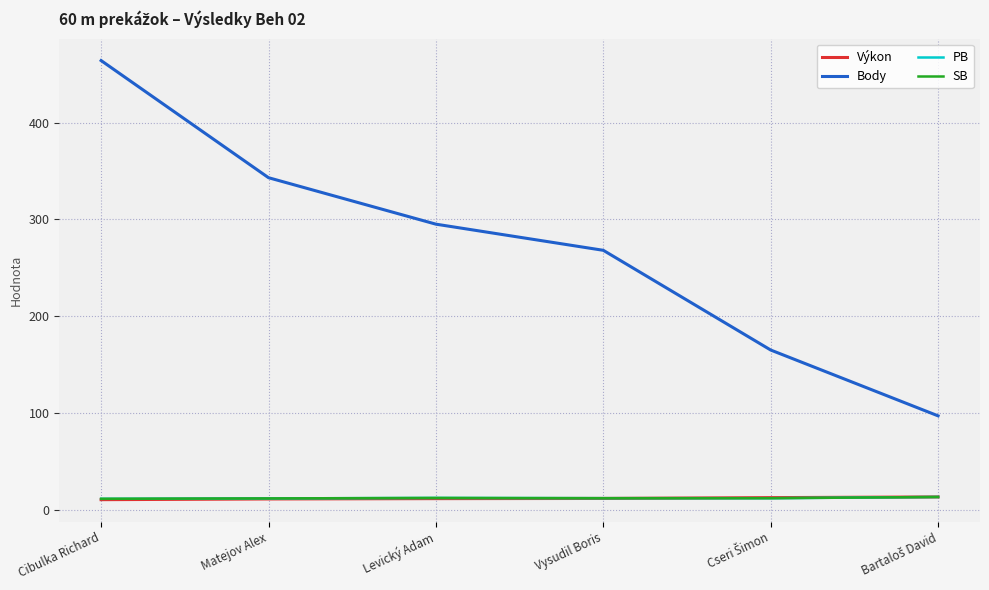

What is the spread (max minus min) of values at Matejov Alex?

331.8